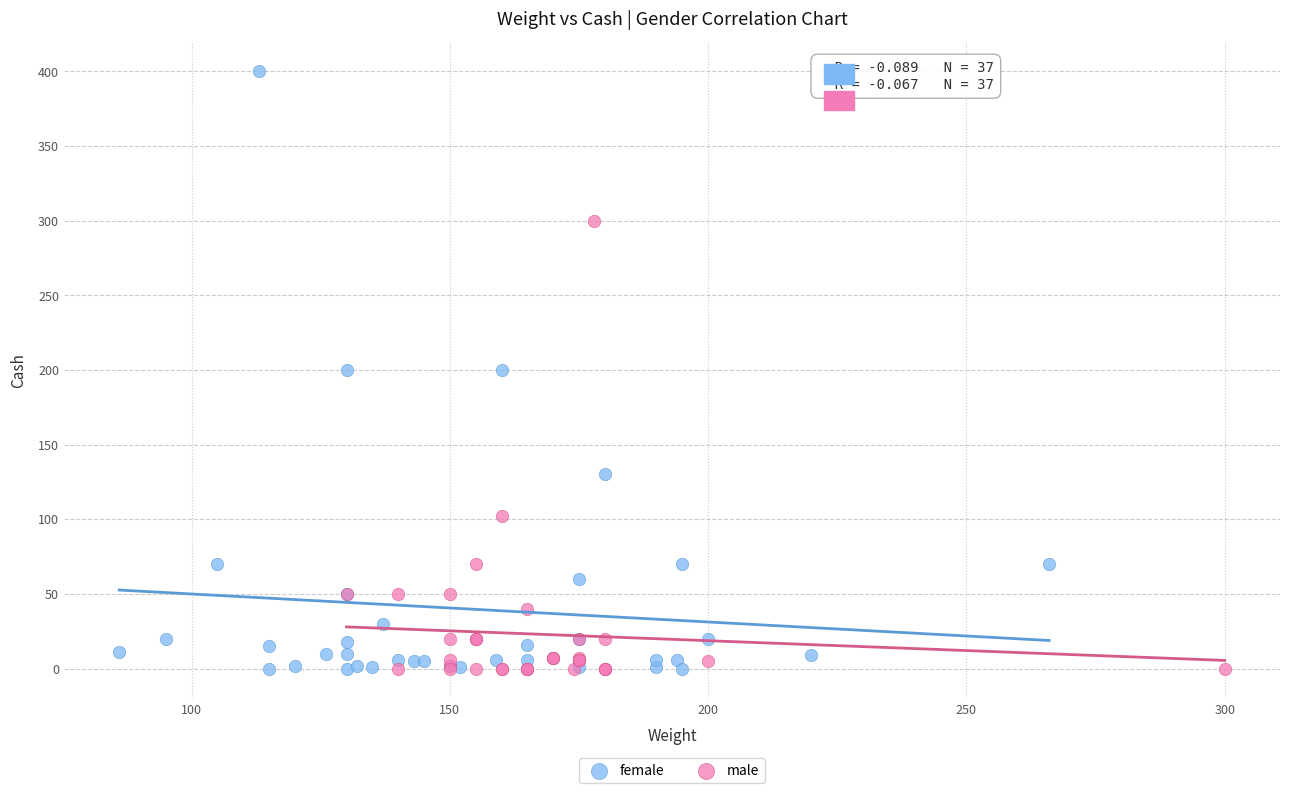

Which series has the largest Y range (max minus min)?

female